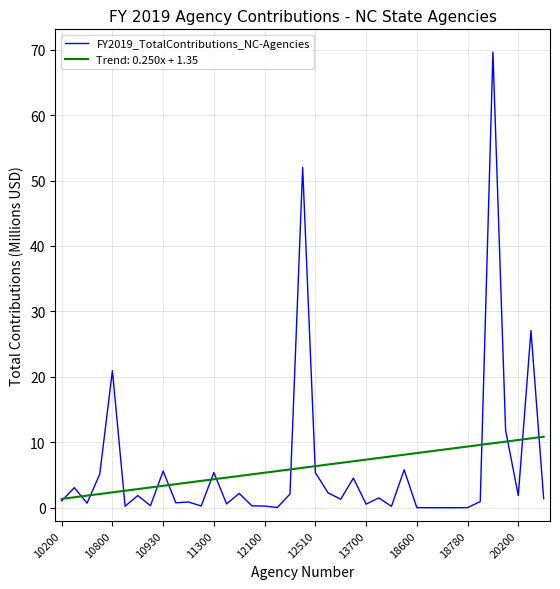

Which series has the largest range (max minus min)?

FY2019_TotalContributions_NC-Agencies